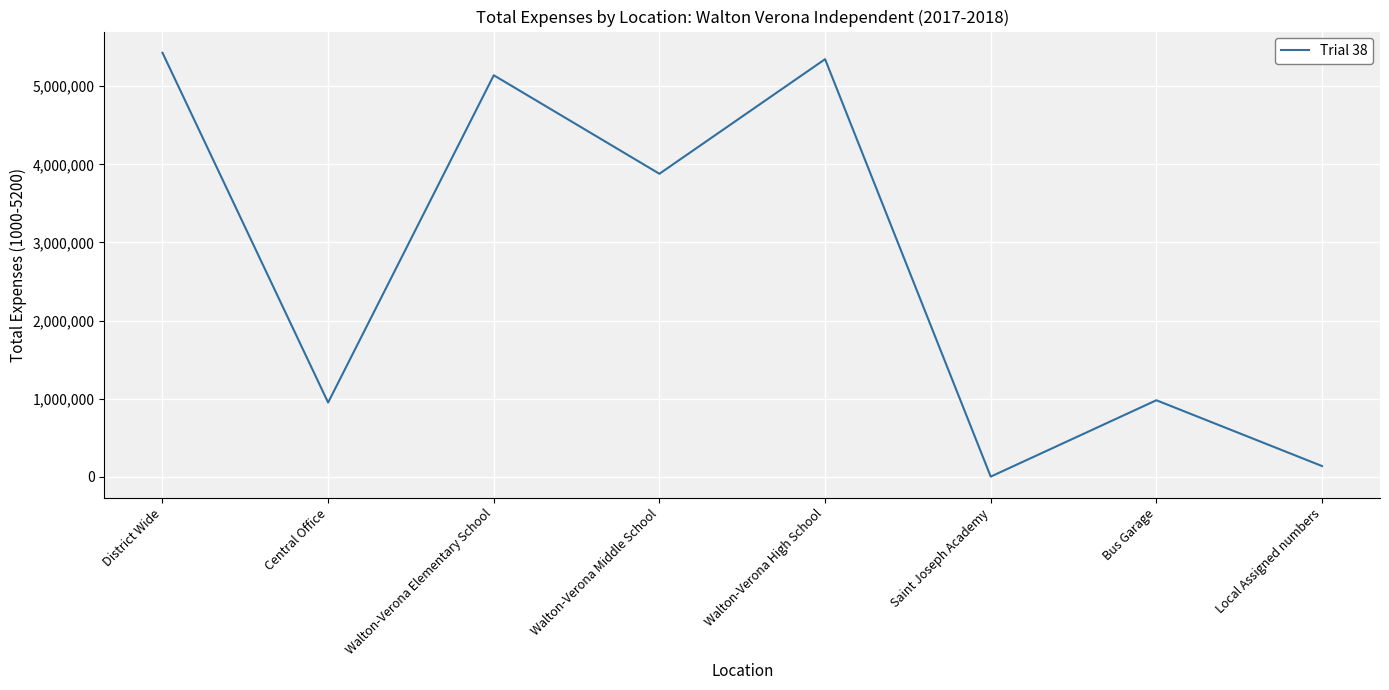

True or false: the data shows 980121.8 at Bus Garage.

True